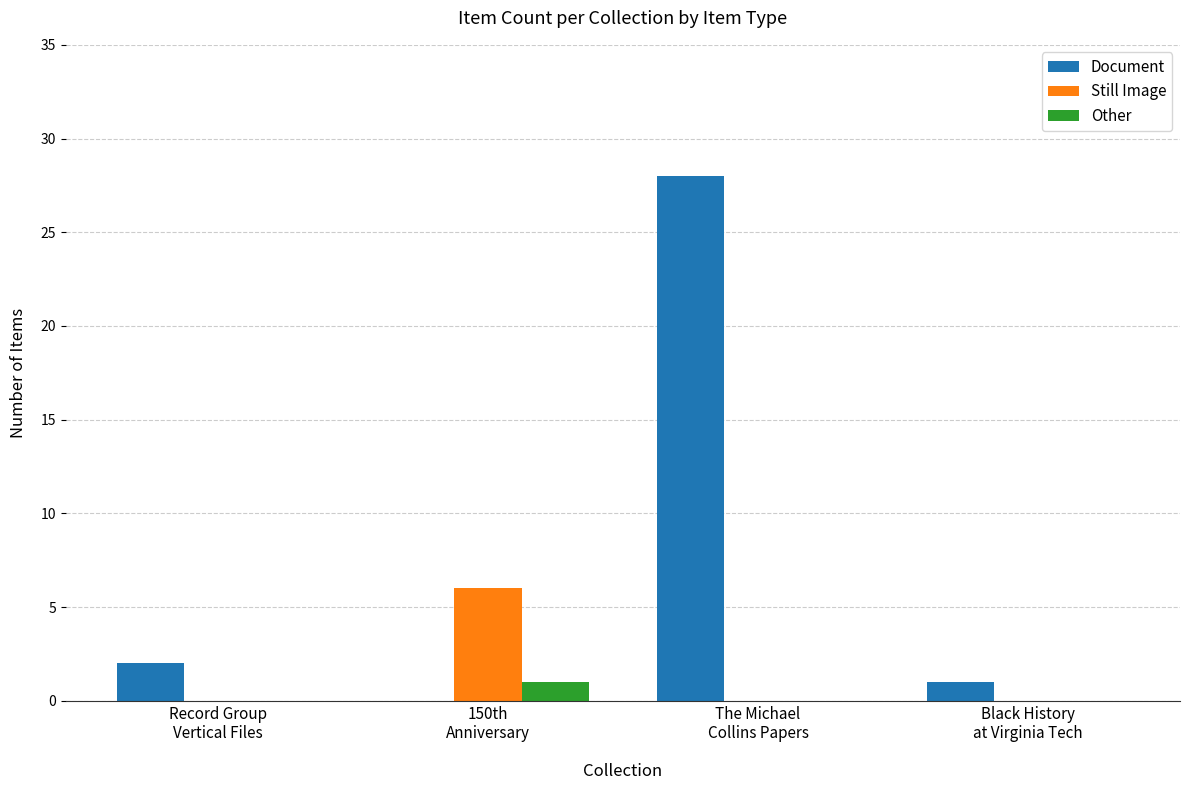

Which series has the largest total across all categories?

Document